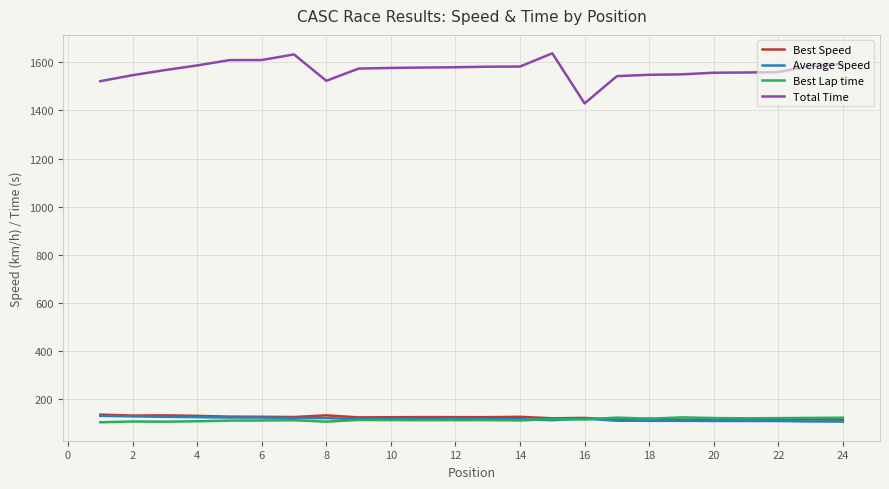

What is the greatest value displayed?

1637.0